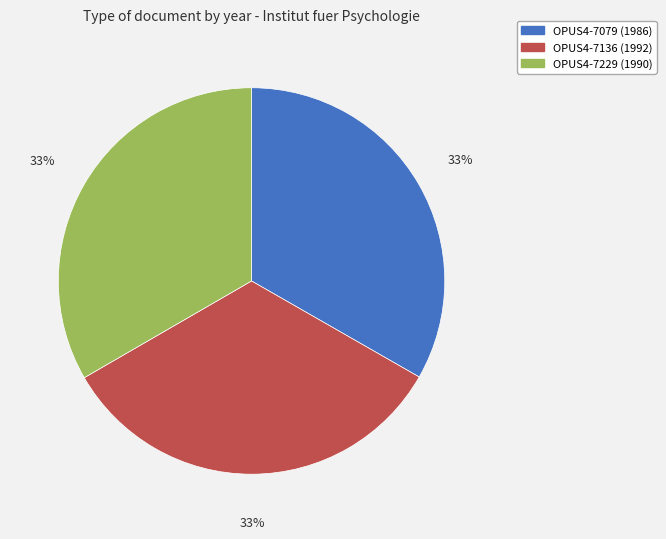

Does any single category account for the majority?

No